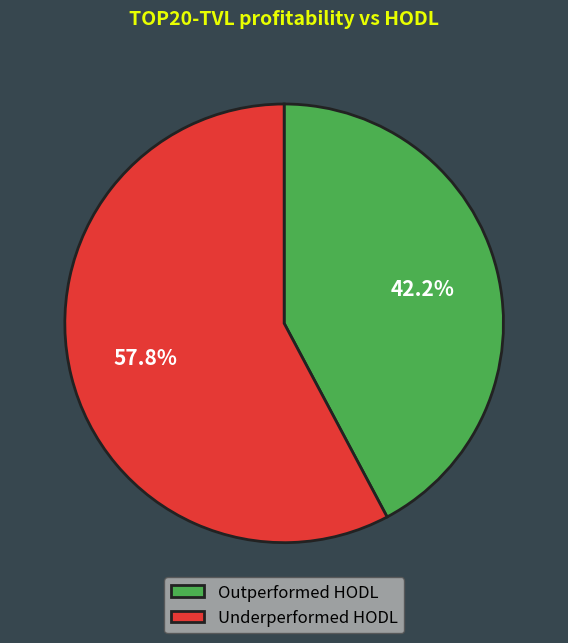

Count the number of slices in the pie.

2